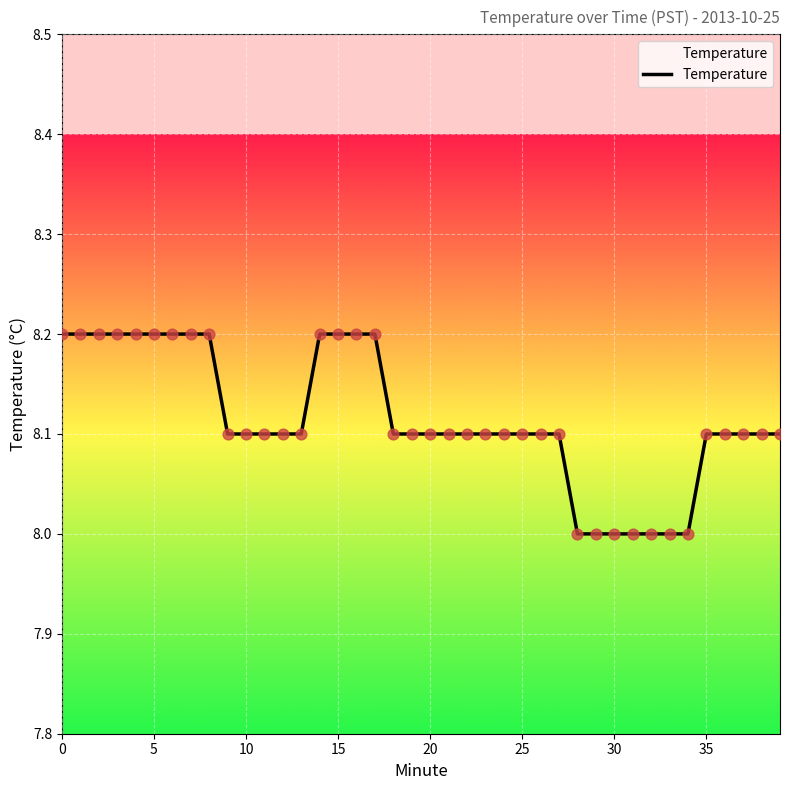

What is the minimum value shown in the chart?

8.0